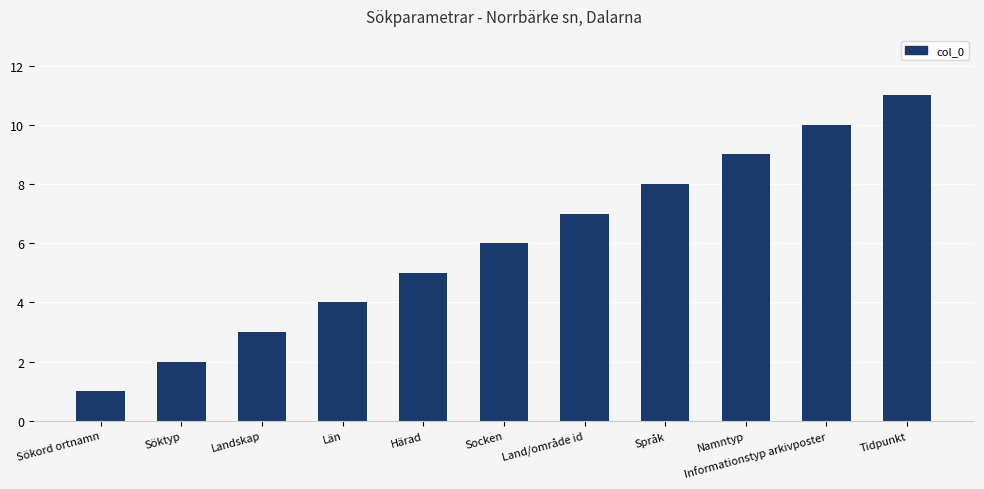

The value at Län is 4. True or false?

True